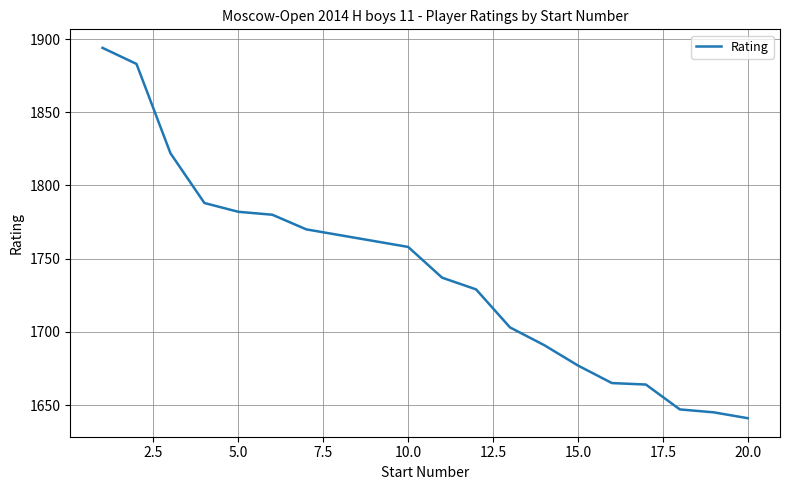

What is the greatest value displayed?

1894